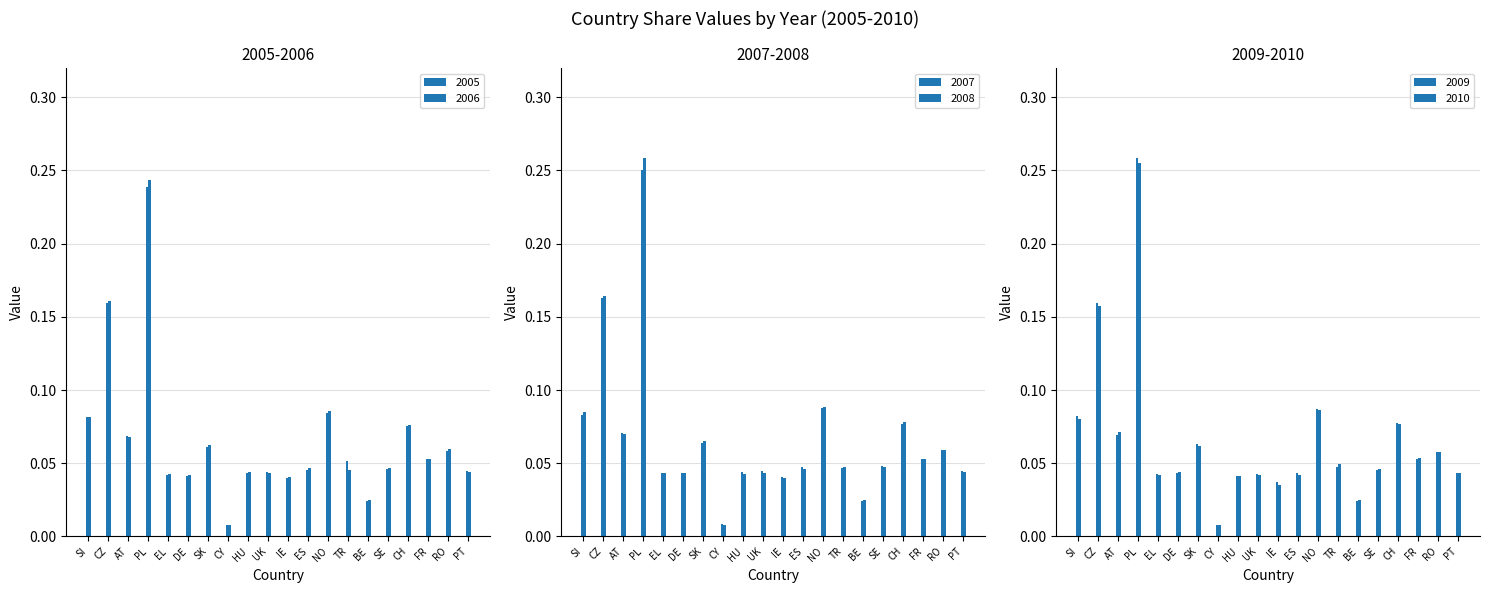

Rank the categories by 2005 value from highest to lowest.

PL, CZ, NO, SI, CH, AT, SK, RO, FR, TR, SE, ES, PT, UK, HU, EL, DE, IE, BE, CY